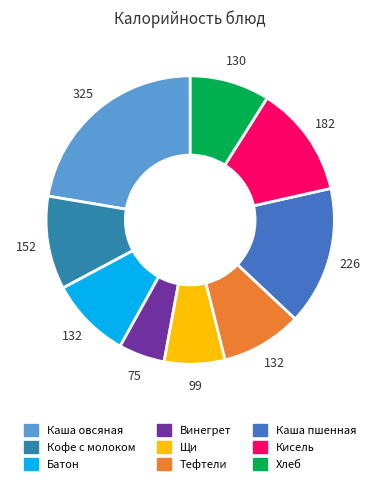

Which slice is the smallest?

Винегрет